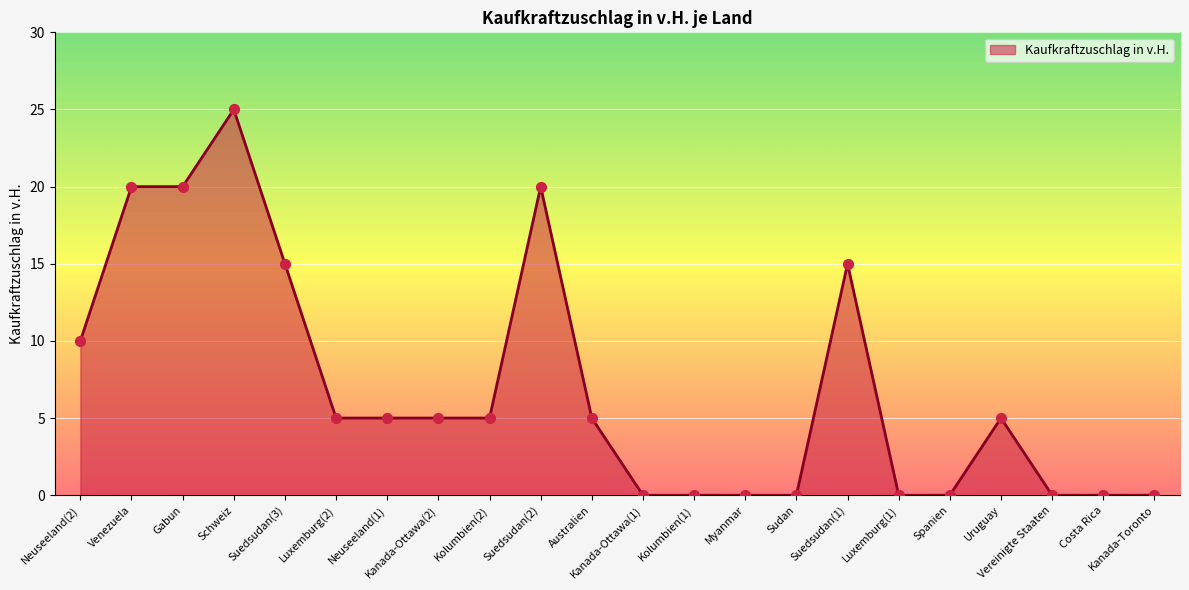

What is the change in value from Venezuela to Schweiz?

+5